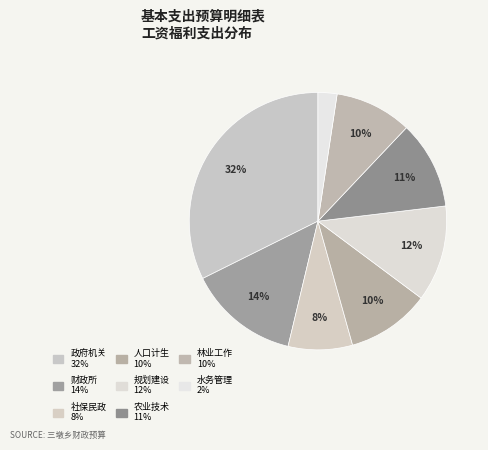

What is the smallest slice in the pie chart?

三墩乡水务管理站